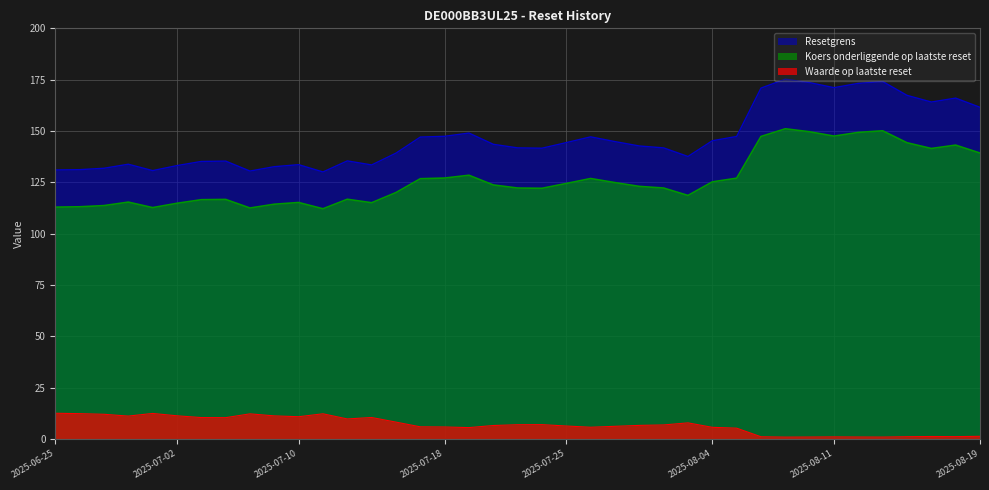

How many lines are shown in the chart?

3